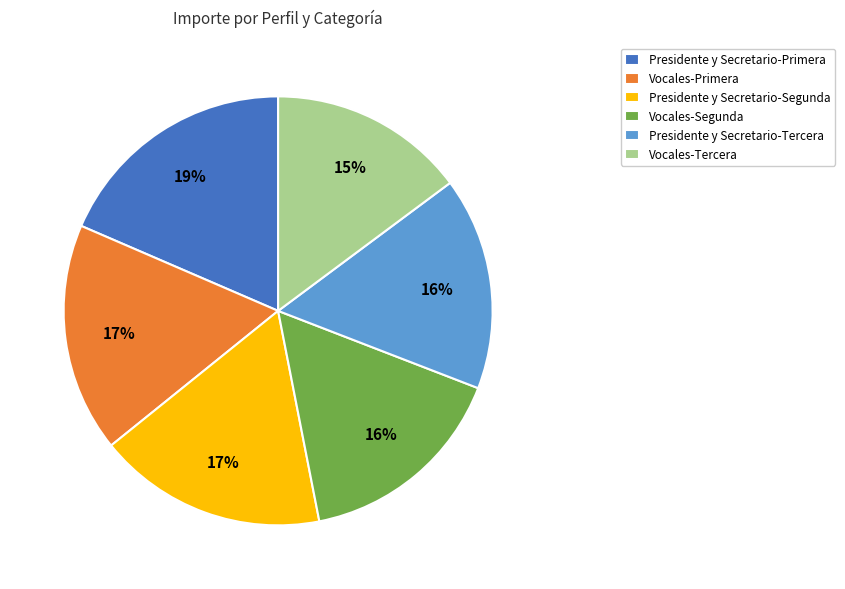

To the nearest percent, what is the difference between the Vocales-Primera and Presidente y Secretario-Tercera slice percentages?

1%